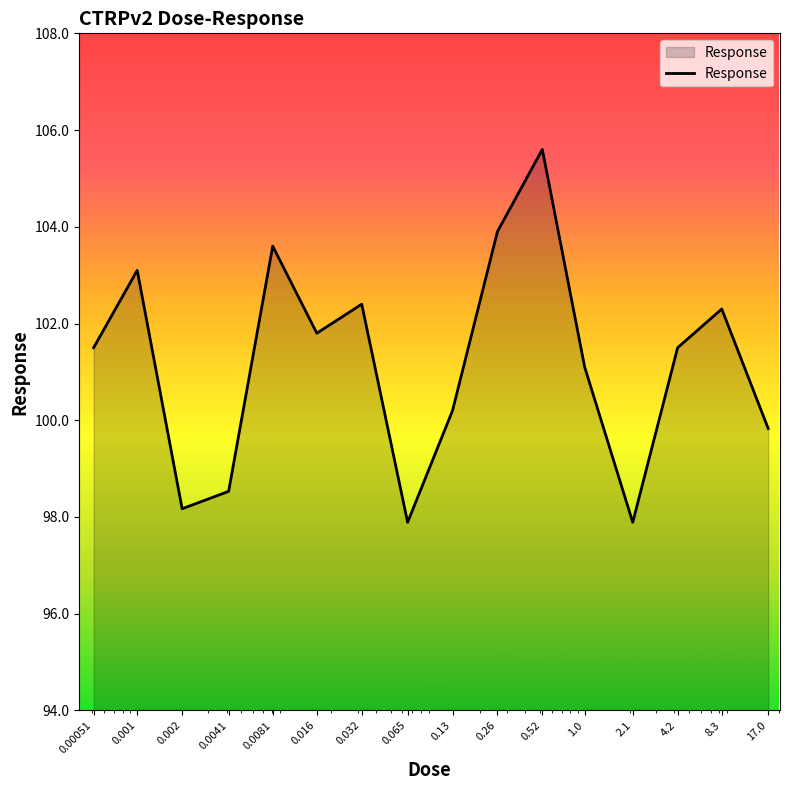

Reading left to right, list all the values displayed in this chart.

101.5	103.1	98.2	98.5	103.6	101.8	102.4	97.9	100.2	103.9	105.6	101.1	97.9	101.5	102.3	99.8